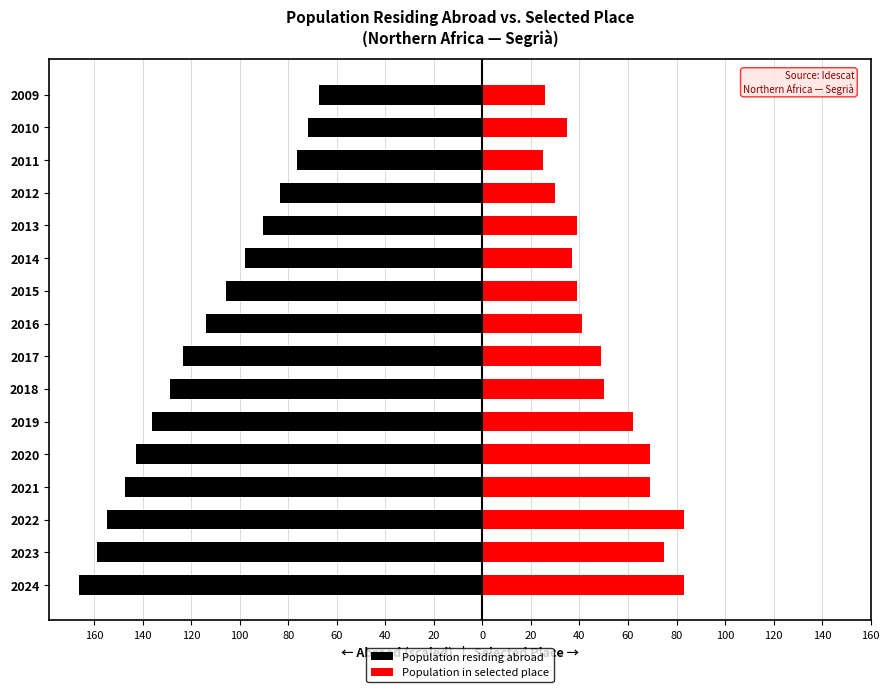

Does the chart contain any negative values?

Yes